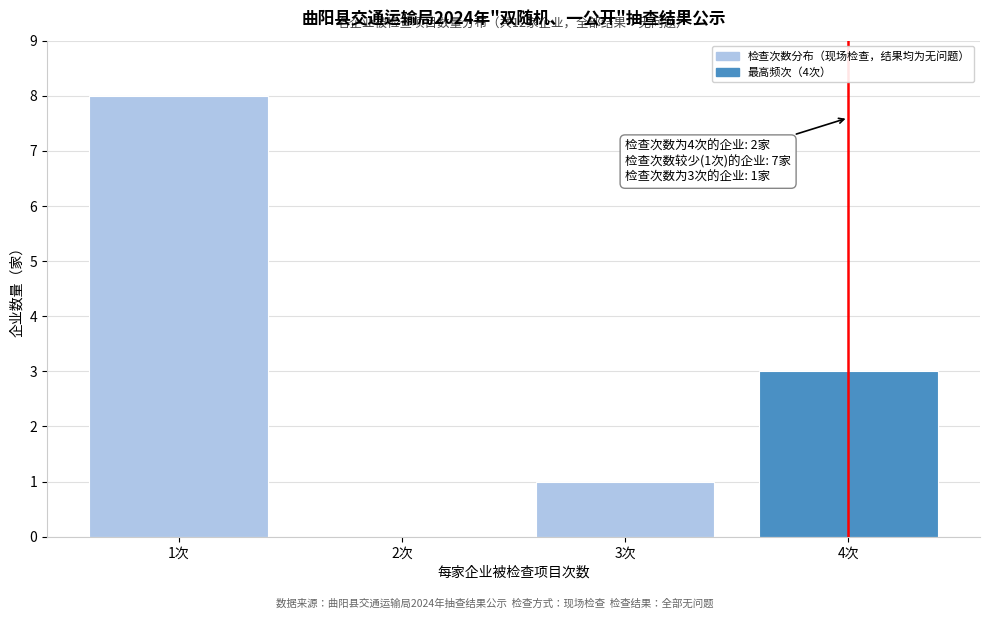

Reading left to right, extract all data points from this chart.

1次=8	2次=0	3次=1	4次=3